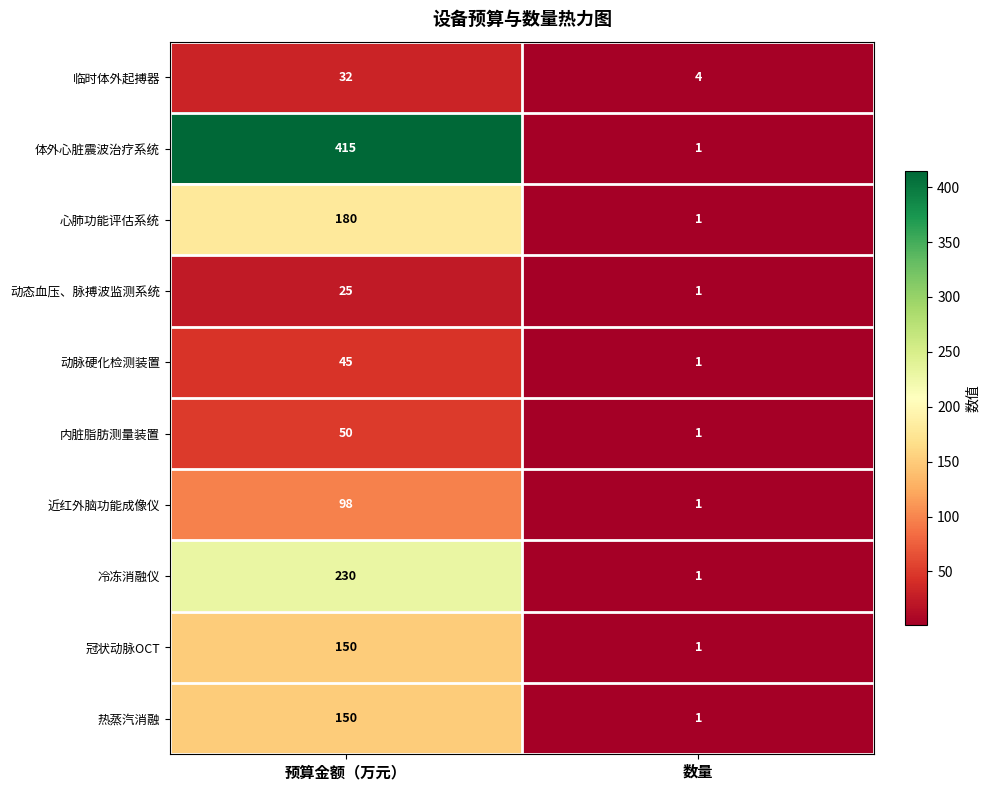

What is the greatest value displayed?

415